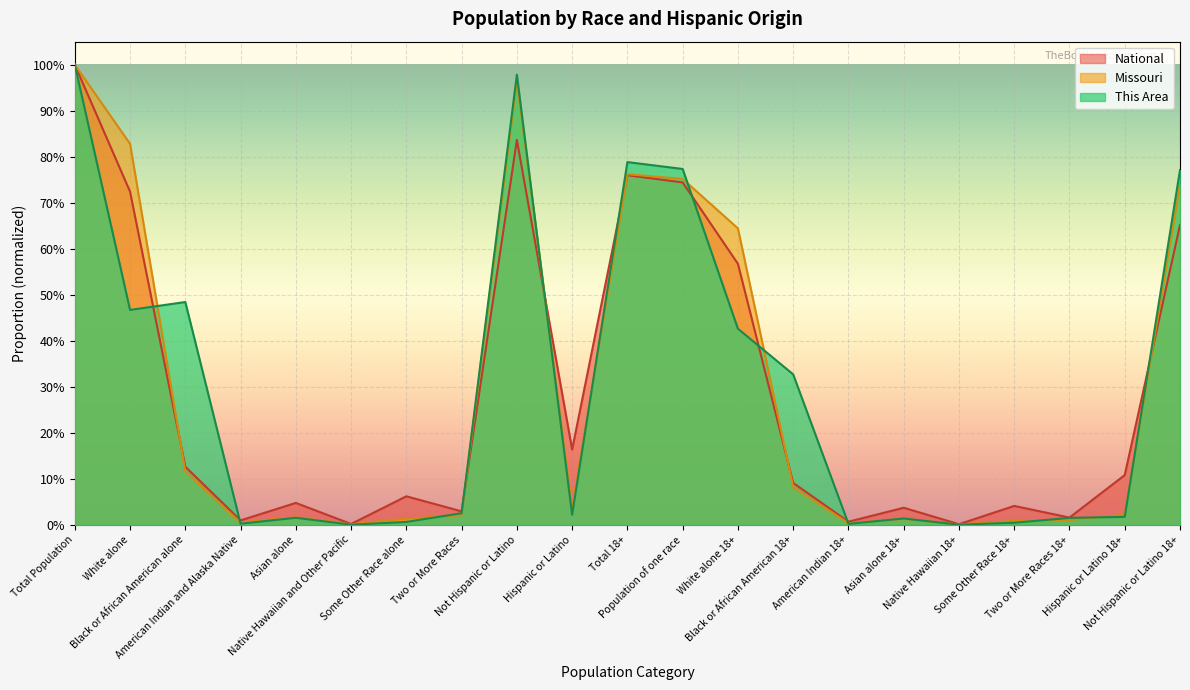

List the labels in order of This Area value, smallest first.

Native Hawaiian and Other Pacific, Native Hawaiian 18+, American Indian 18+, American Indian and Alaska Native, Some Other Race 18+, Some Other Race alone, Asian alone 18+, Two or More Races 18+, Asian alone, Hispanic or Latino 18+, Hispanic or Latino, Two or More Races, Black or African American 18+, White alone 18+, White alone, Black or African American alone, Not Hispanic or Latino 18+, Population of one race, Total 18+, Not Hispanic or Latino, Total Population